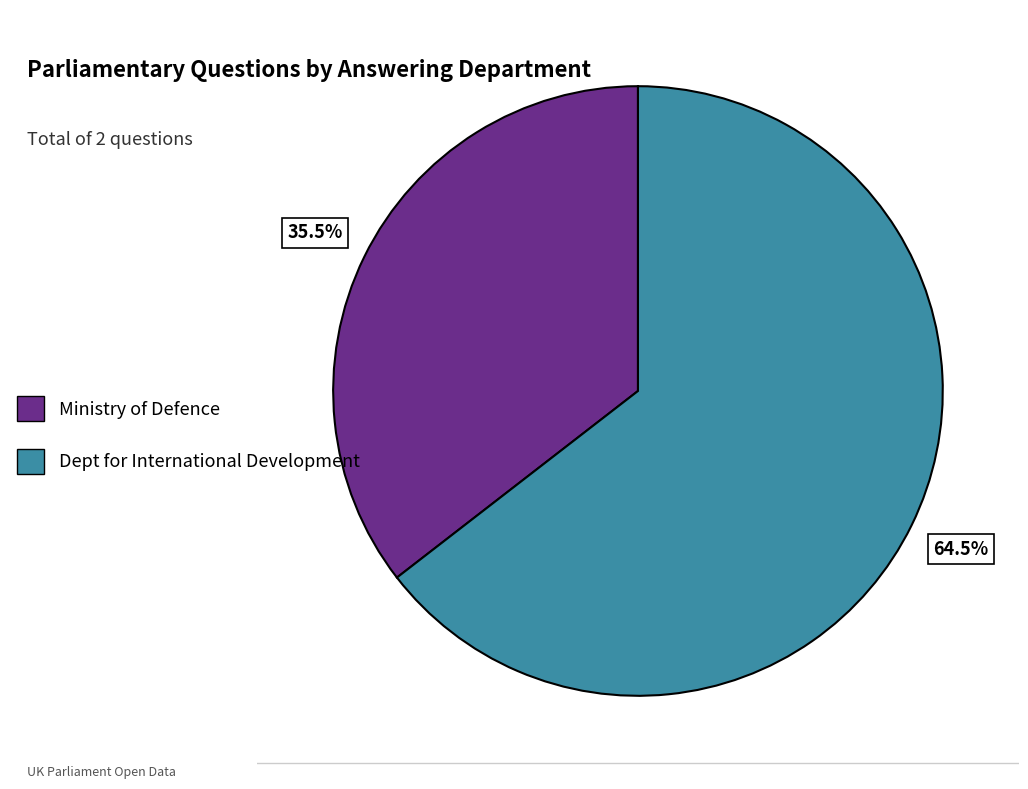

What is the total percentage of Ministry of Defence and Dept for International Development?

100.0%